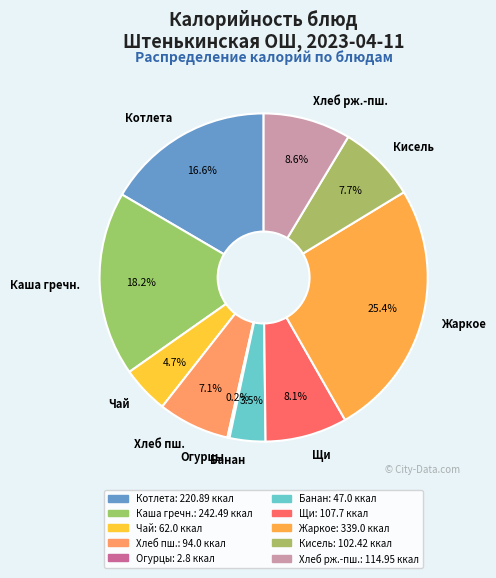

Does Банан represent more than half of the total?

No